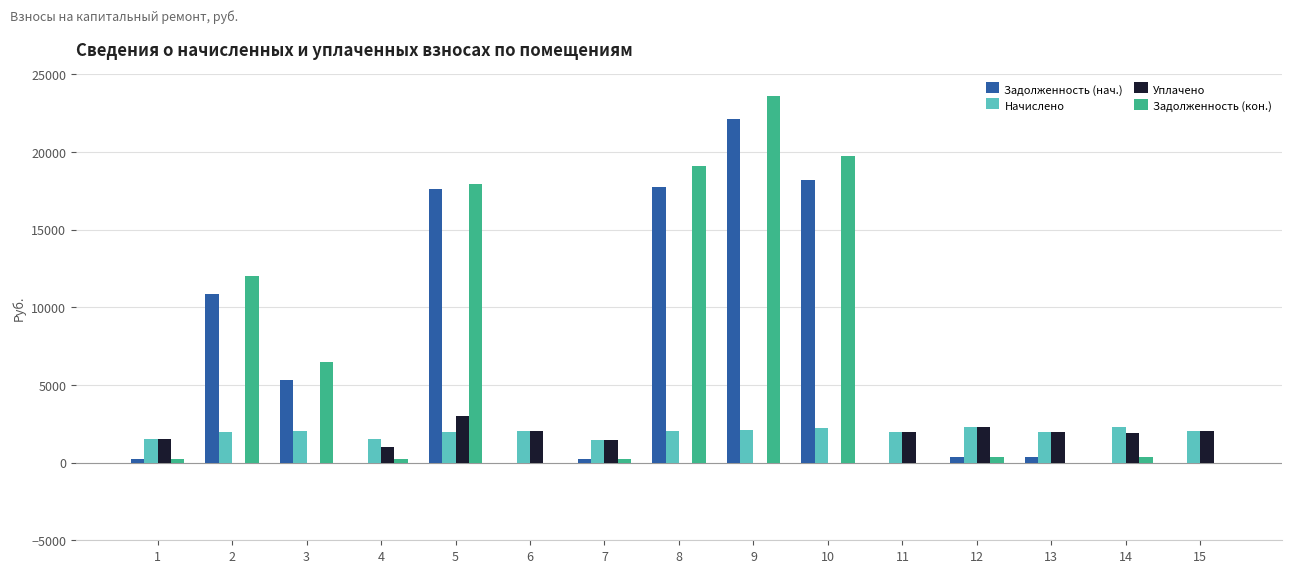

Which series changed the most between 9 and 11?

Задолженность (кон.)